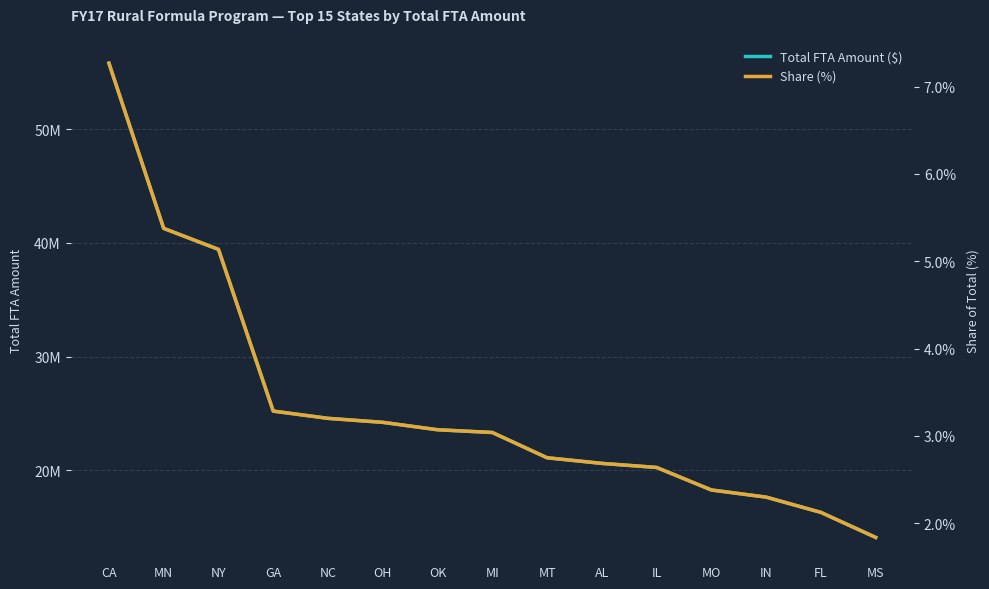

True or false: Share (%) and Total FTA Amount ($) cross at least once.

False